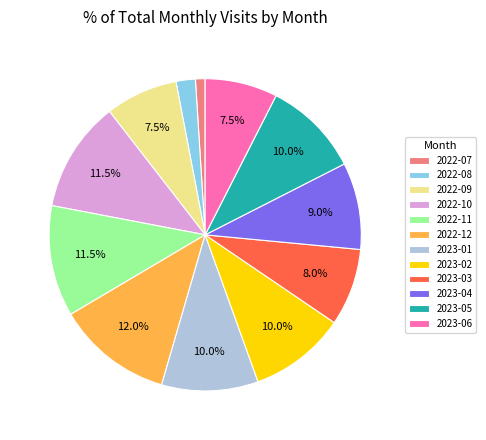

To the nearest percent, what is the combined percentage of 2023-05 and 2022-08?

12%